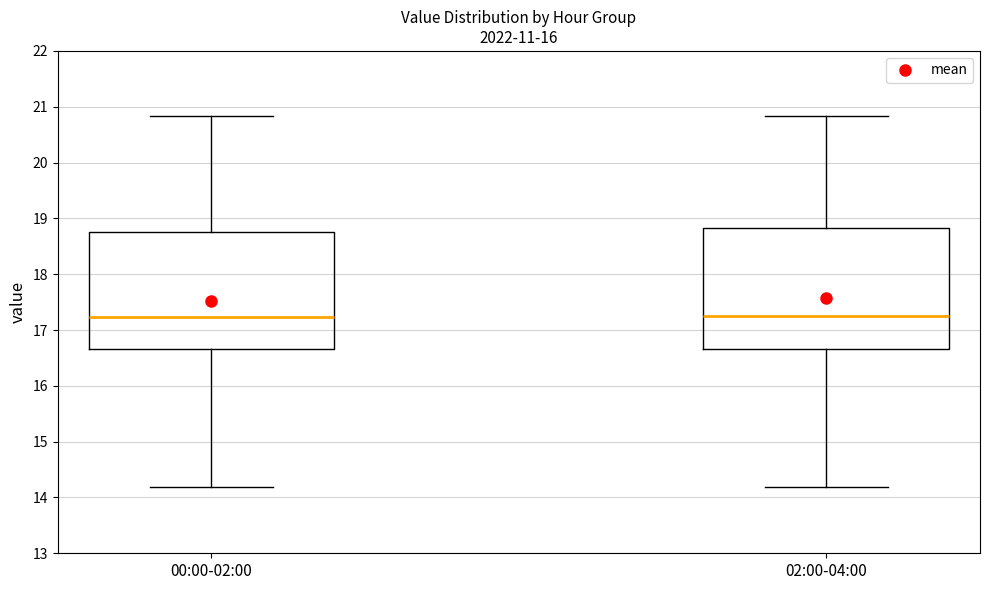

Reading left to right, transcribe this box plot: for each box, give where its median line is, the range the box spans, and where its two whiskers end, as read against the y-axis. The values are not printed on the chart, so give them approximately, as read against the axis.

00:00-02:00: median 17.2, box 16.7 to 18.8, whiskers 14.2 to 20.8
02:00-04:00: median 17.3, box 16.7 to 18.8, whiskers 14.2 to 20.8